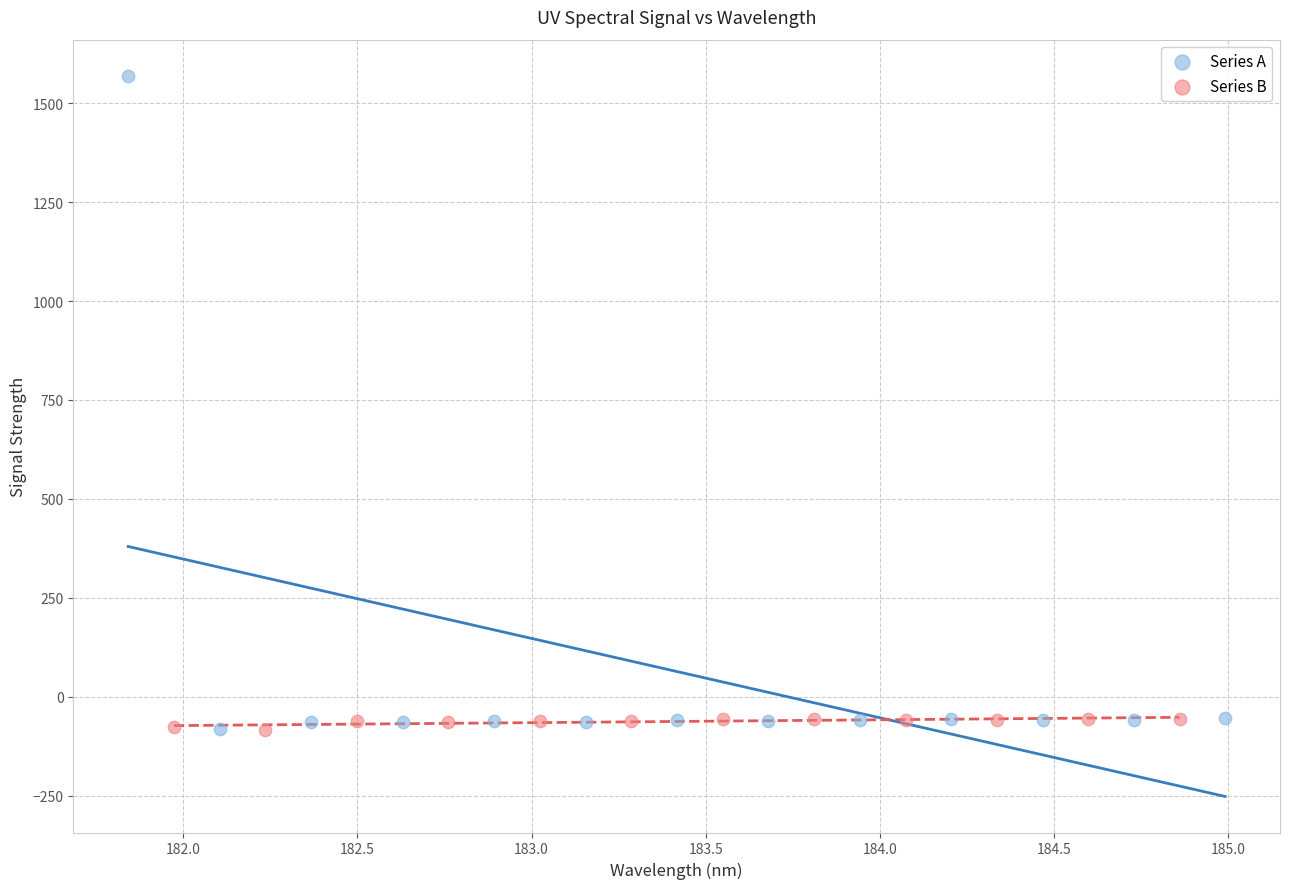

Which series has the widest spread of Y values?

Series A